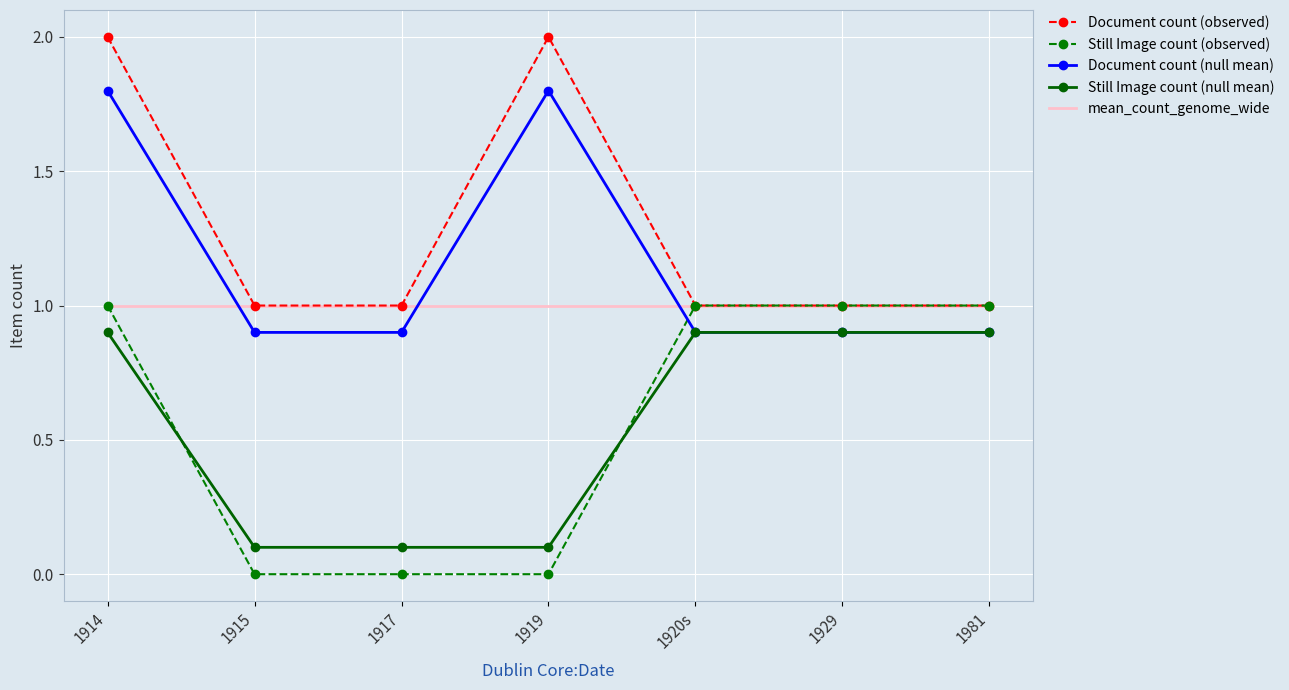

The Still Image count (null mean) series shows 0.9 at 1920s. True or false?

True